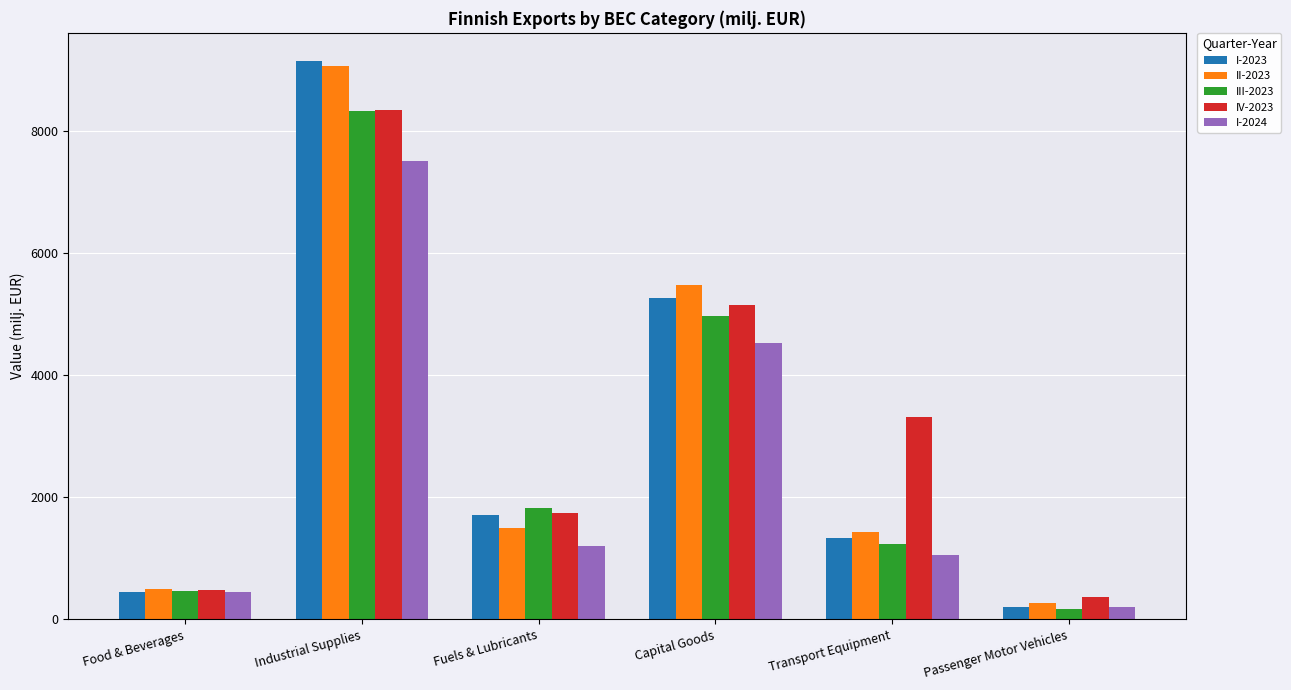

At Transport Equipment, list the series in order from smallest to largest.

I-2024, III-2023, I-2023, II-2023, IV-2023